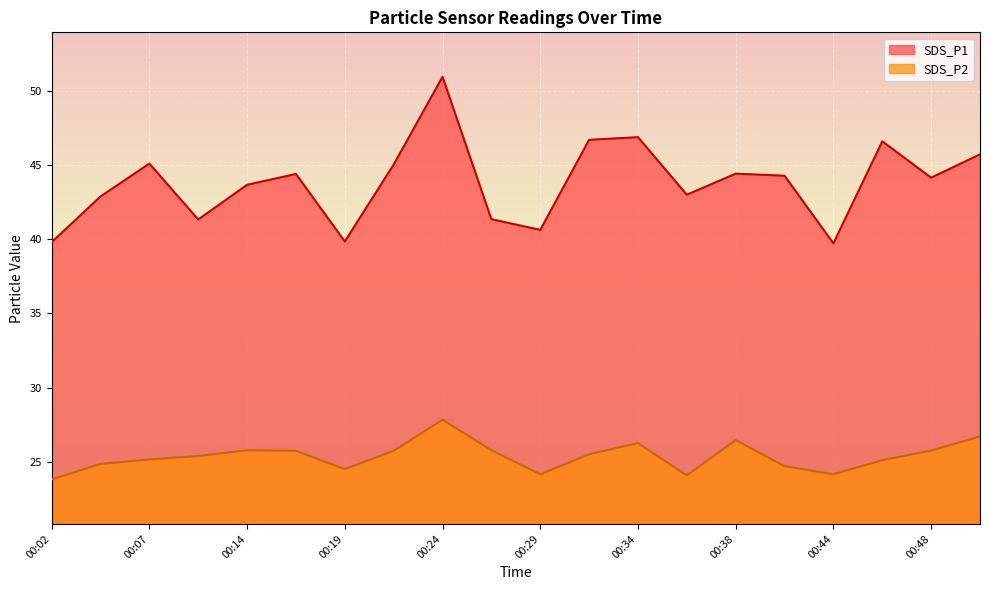

True or false: SDS_P2 and SDS_P1 intersect in this chart.

False